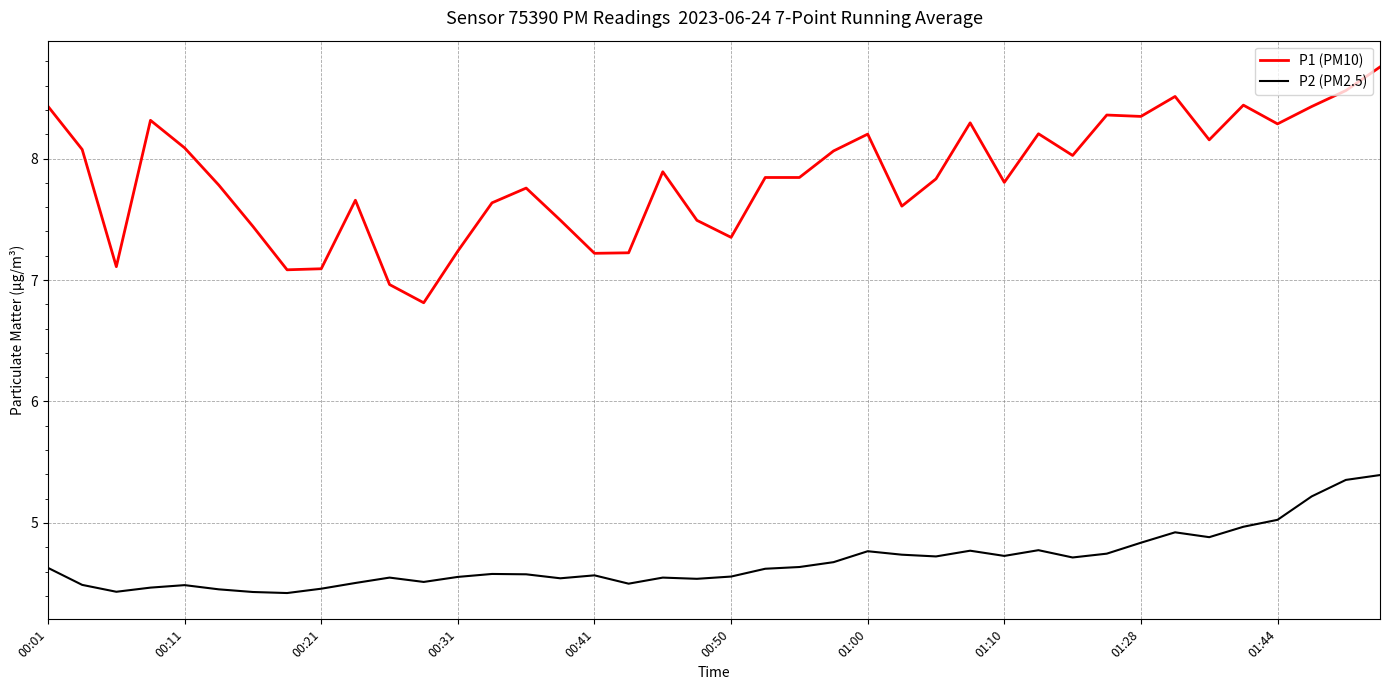

What is the sum of all P1 (PM10) values?

313.7